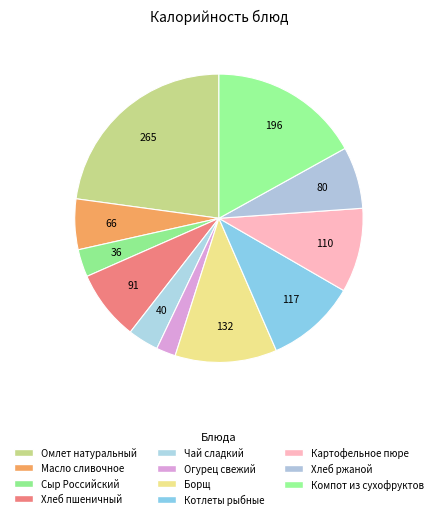

How many segments does this pie chart have?

11